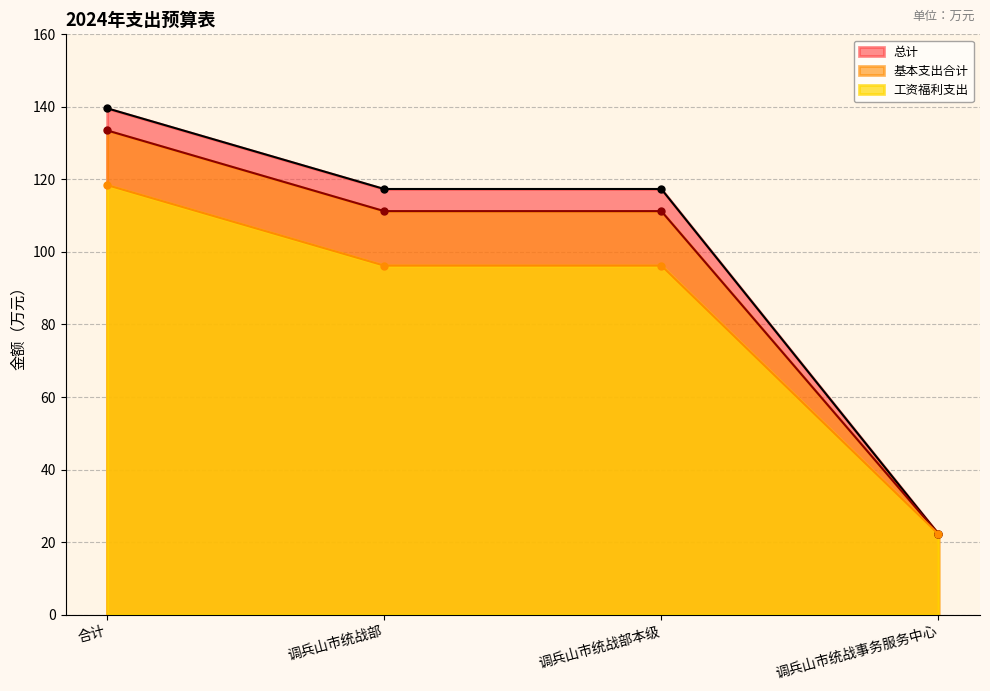

True or false: 总计 has a value of 30.5 at 调兵山市统战事务服务中心.

False